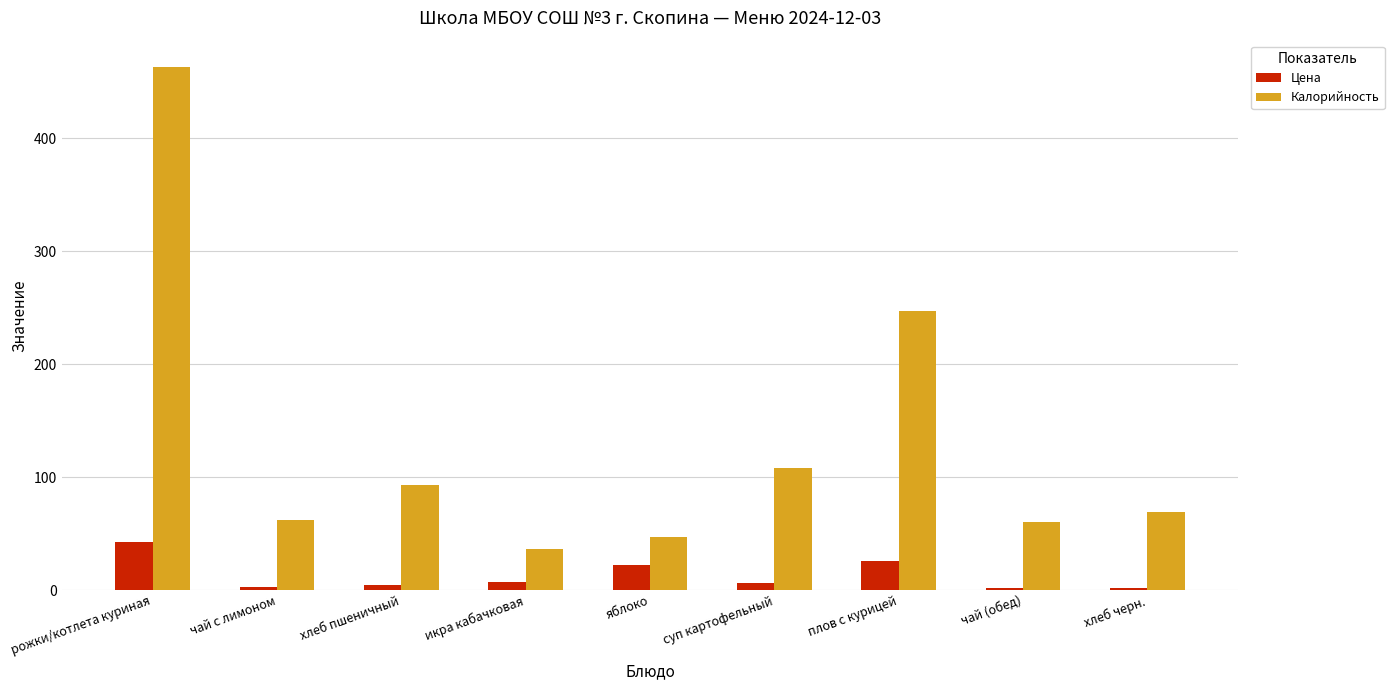

What is the minimum value shown in the chart?

1.5